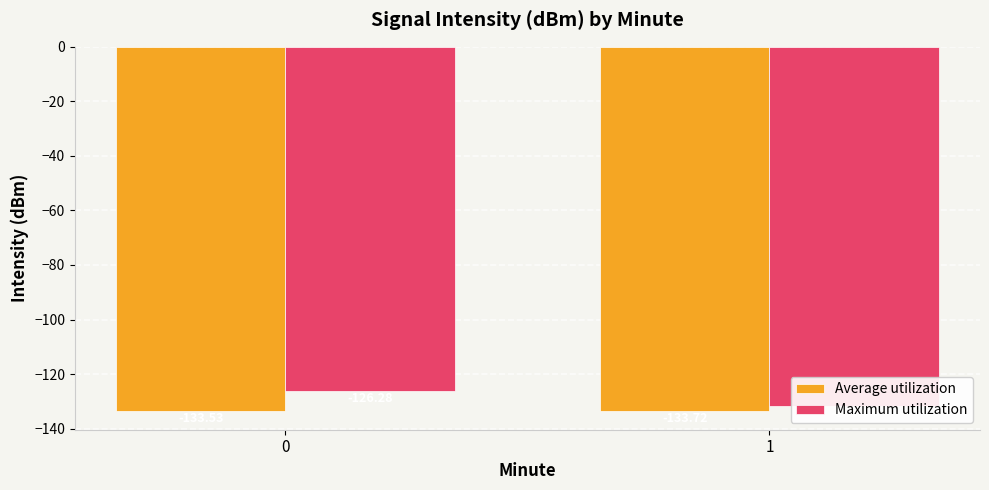

Which series has the largest range (max minus min)?

Maximum utilization